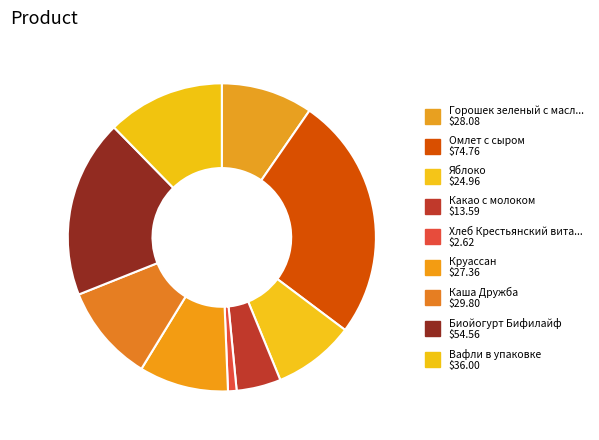

Count the number of slices in the pie.

9